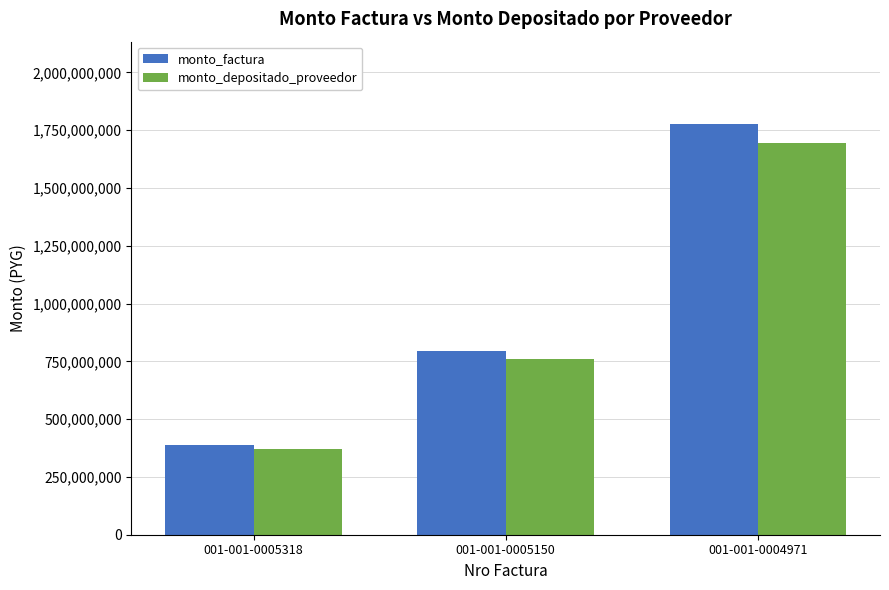

Is the value of monto_depositado_proveedor at 001-001-0005150 greater than the value of monto_factura at 001-001-0004971?

No